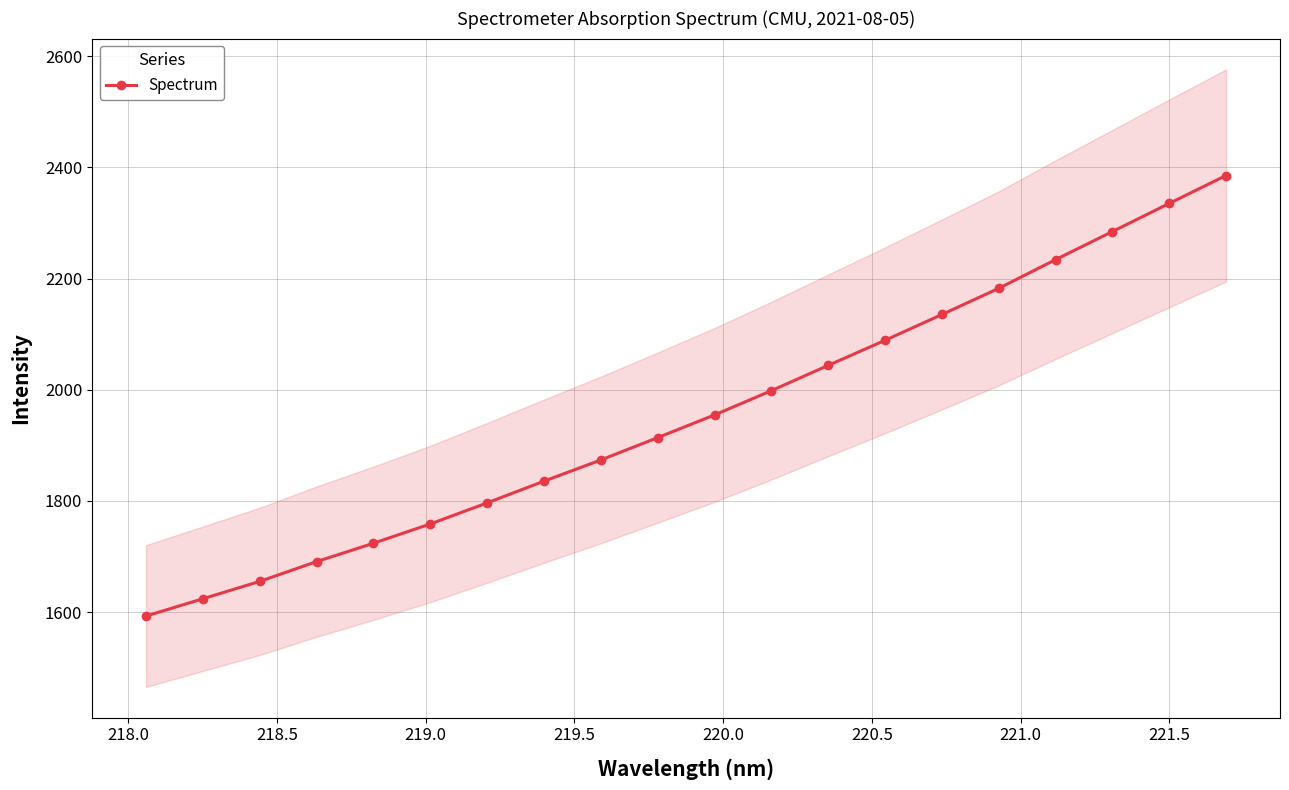

What is the highest value of the Spectrum series?

2385.2